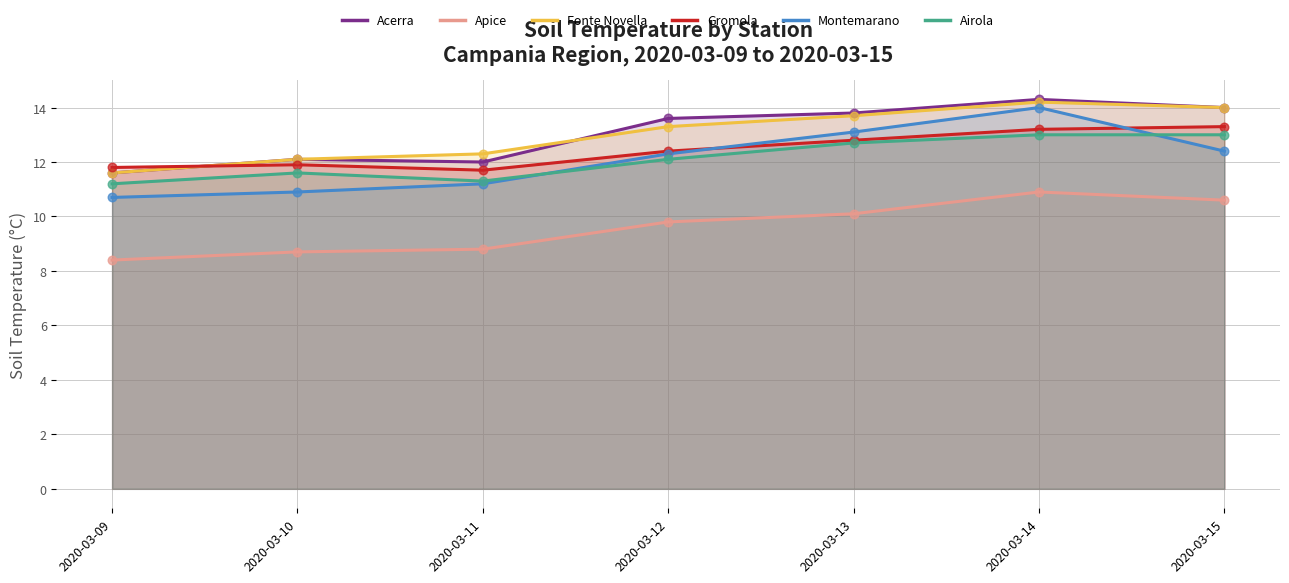

What is the total value across all series at 2020-03-13?

76.2